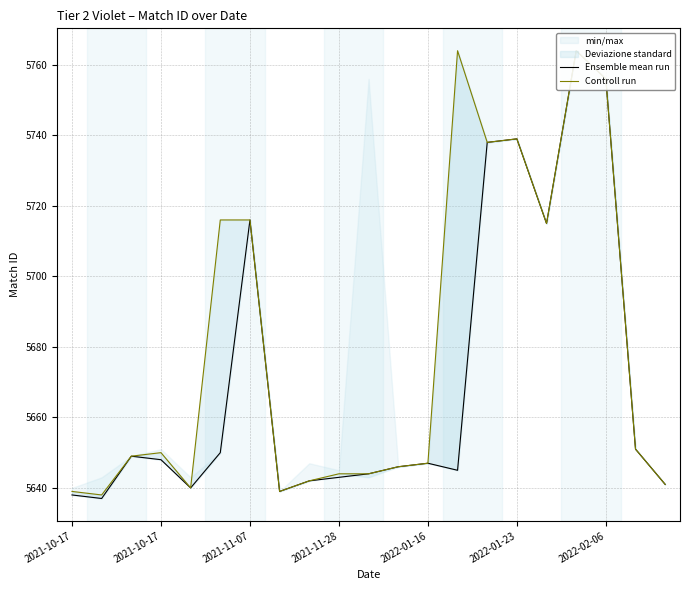

What is the sum of all Ensemble mean run values?

119088